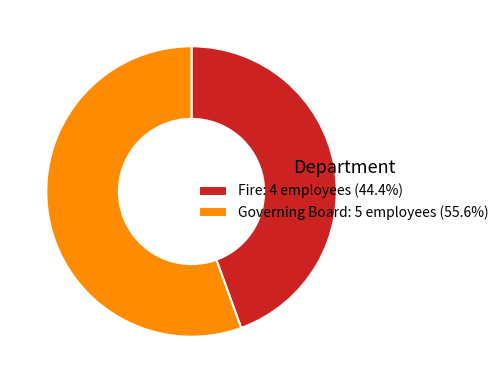

Count the number of slices in the pie.

2